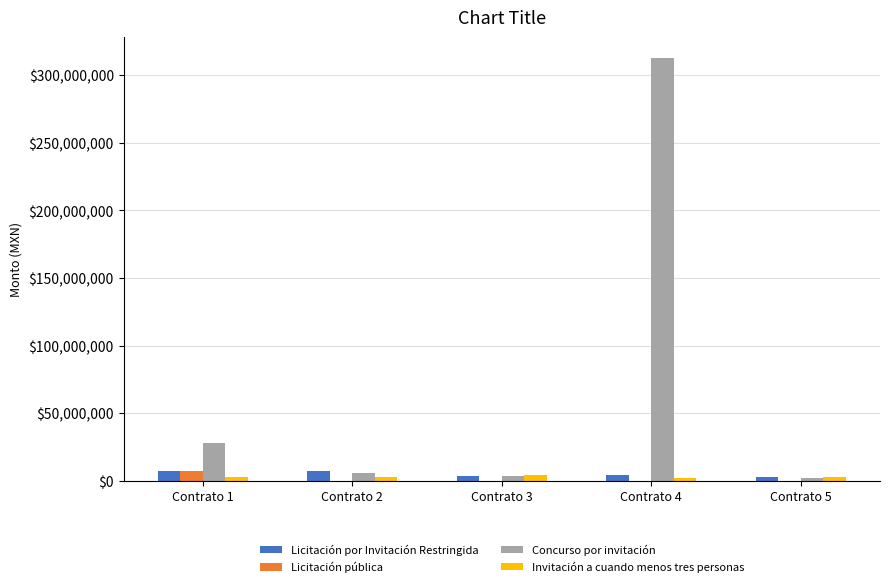

Which series has the largest total across all categories?

Concurso por invitación